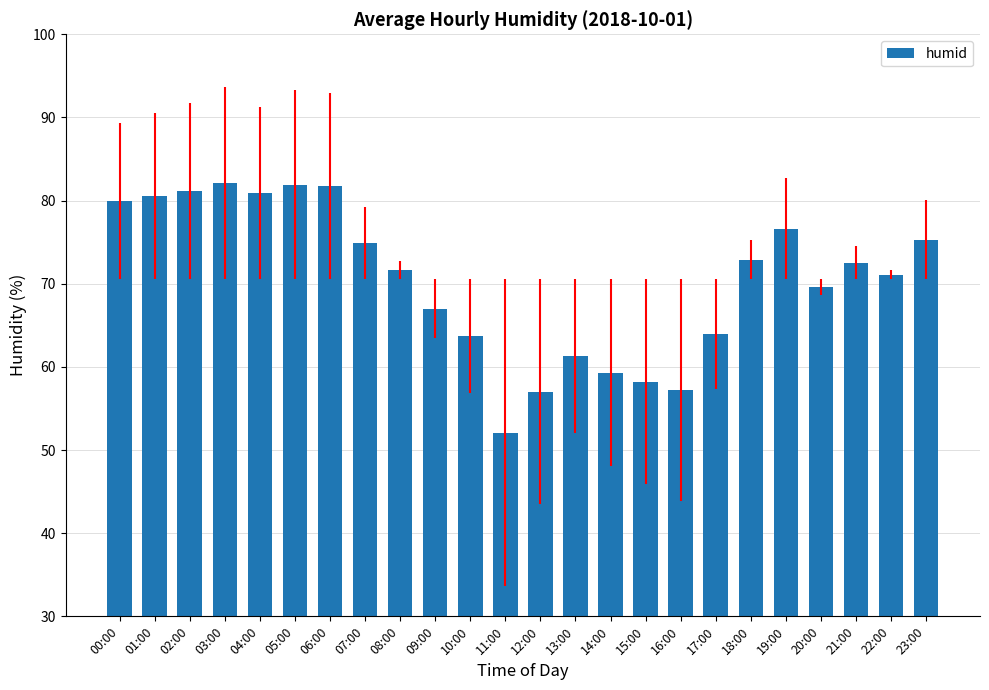

Which has a higher value, 17:00 or 09:00?

09:00